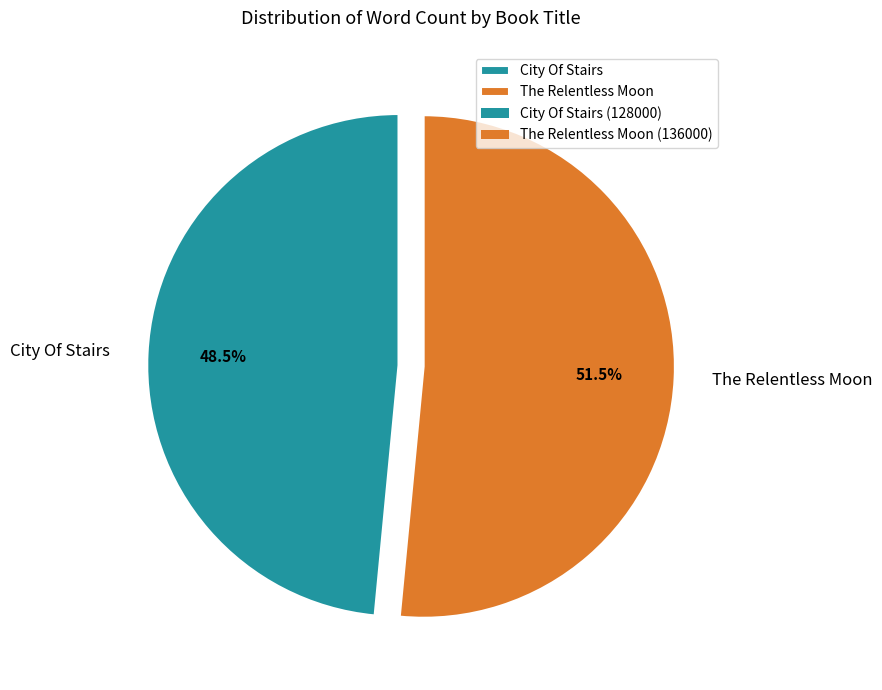

What is the ratio of the value at City Of Stairs to the value at The Relentless Moon?

0.9